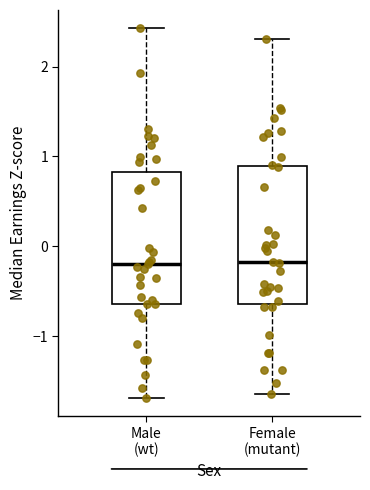

Where is the lower edge of the box for Male (wt) on the y-axis? The values are not printed on the chart, so give them approximately, as read against the axis.

-0.6